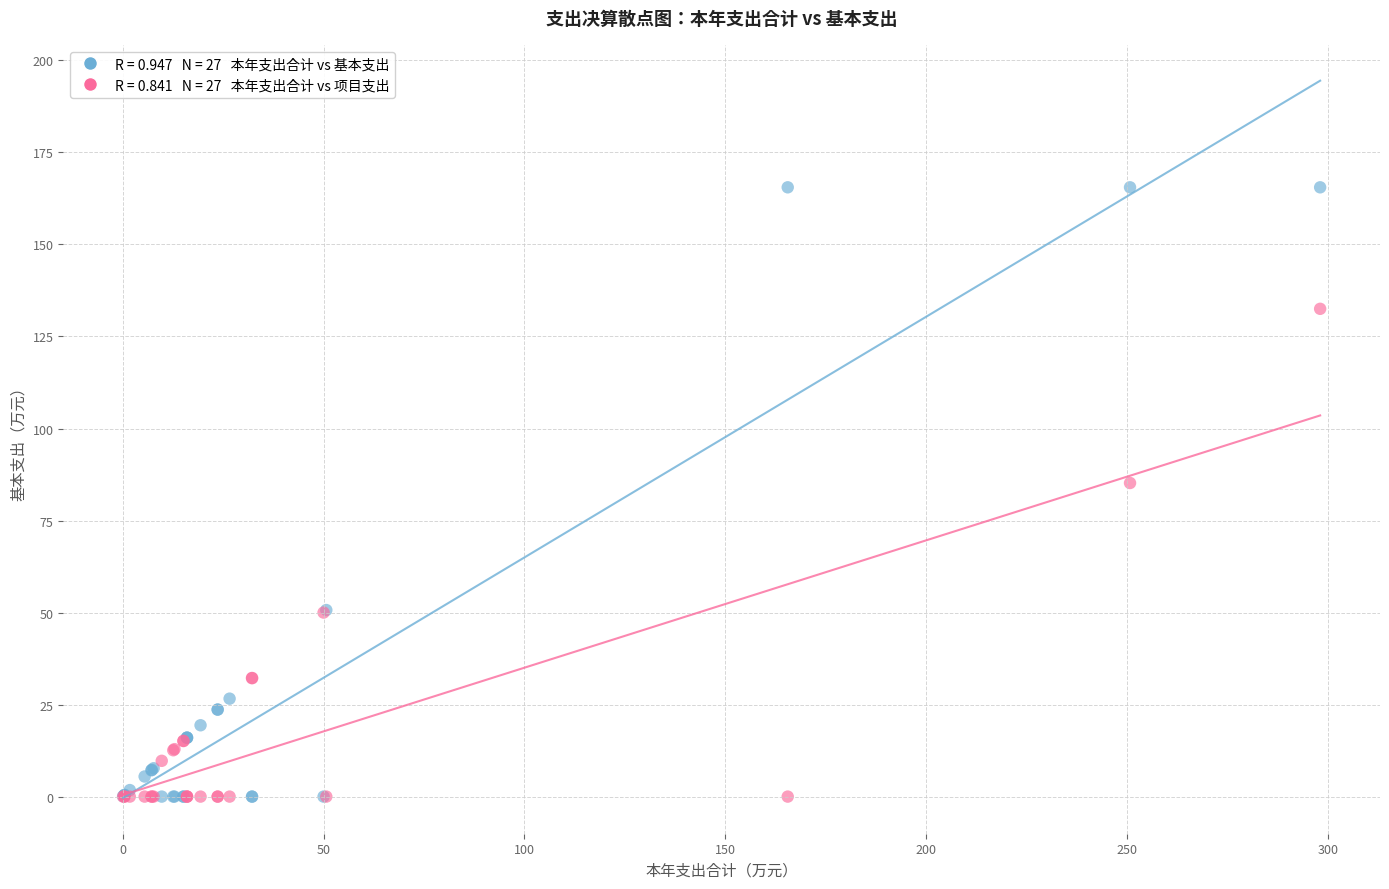

Across all series, what Y value is closest to 82?

85.2